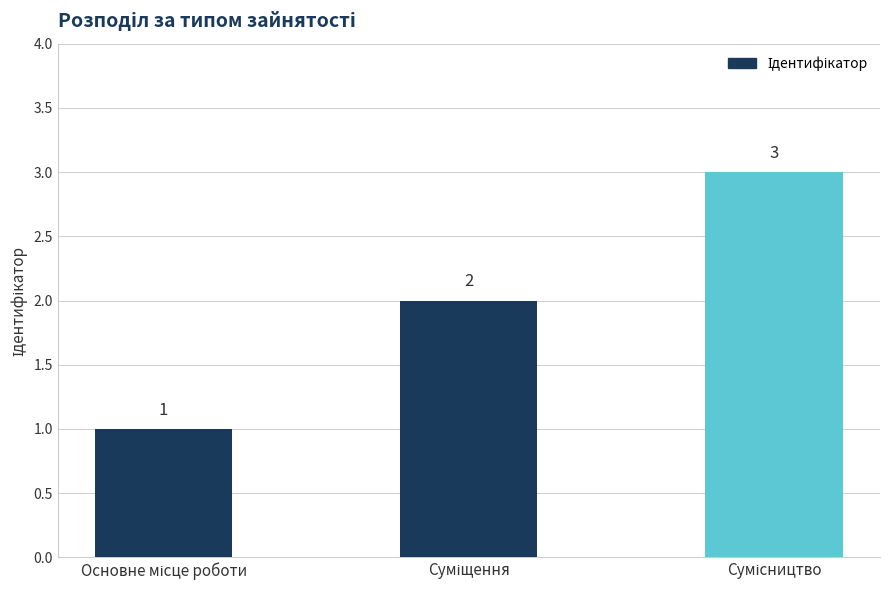

What is the maximum value shown in the chart?

3